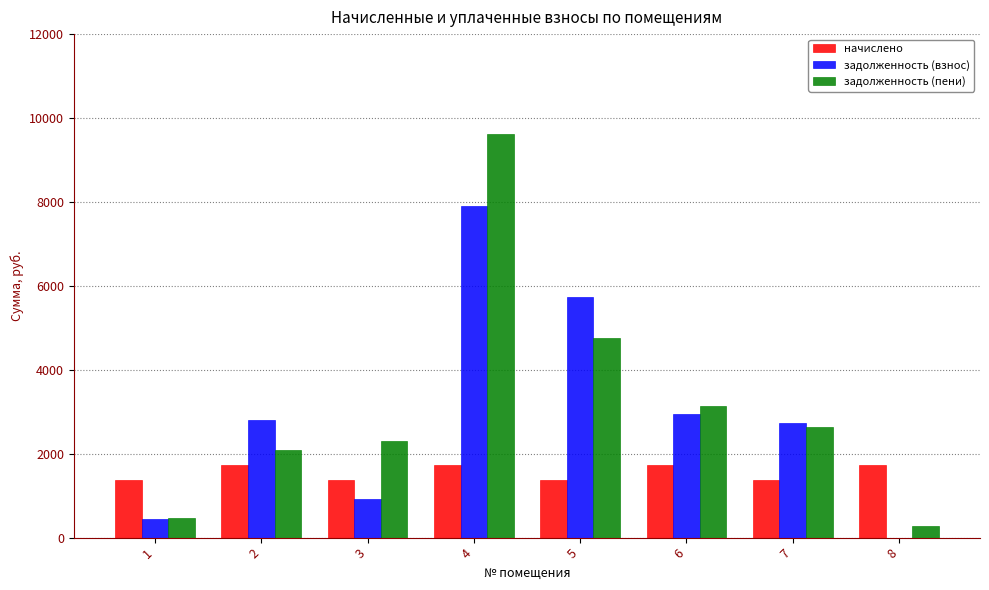

Reading left to right, what are all the values shown in this chart?

начислено: 1377.0	1720.4	1377.0	1720.4	1377.0	1720.4	1377.0	1720.4
задолженность (взнос): 450.7	2797.5	918.0	7901.1	5739.8	2950.1	2737.8	0.0
задолженность (пени): 459.0	2085.7	2295.0	9621.6	4757.8	3143.5	2636.7	286.7